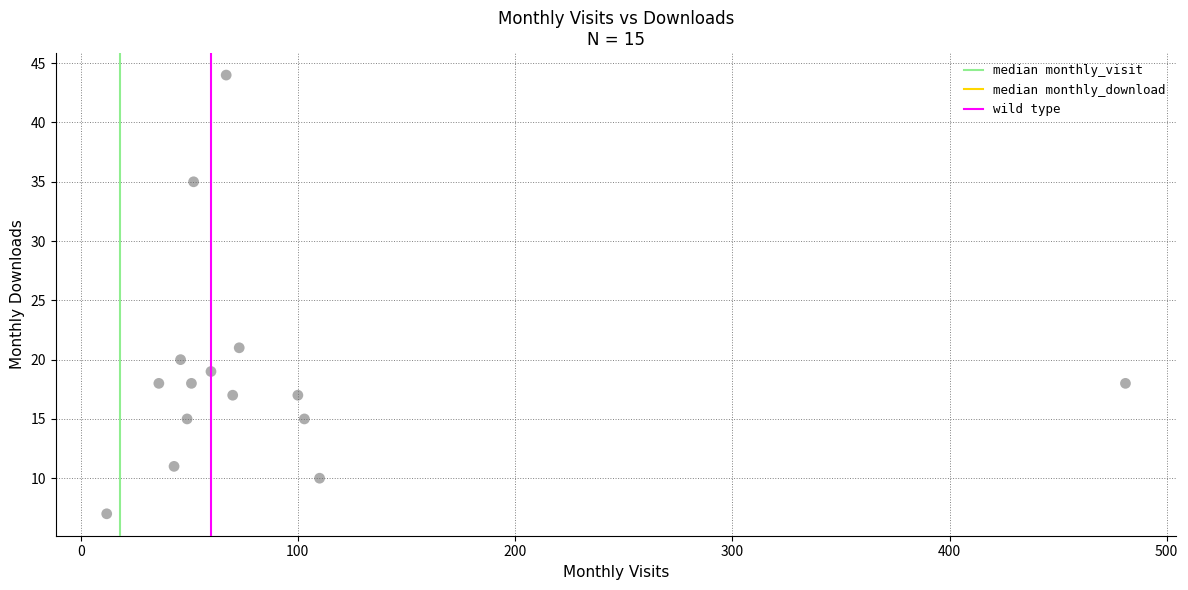

What Y value in the scatter plot is closest to 25?

21